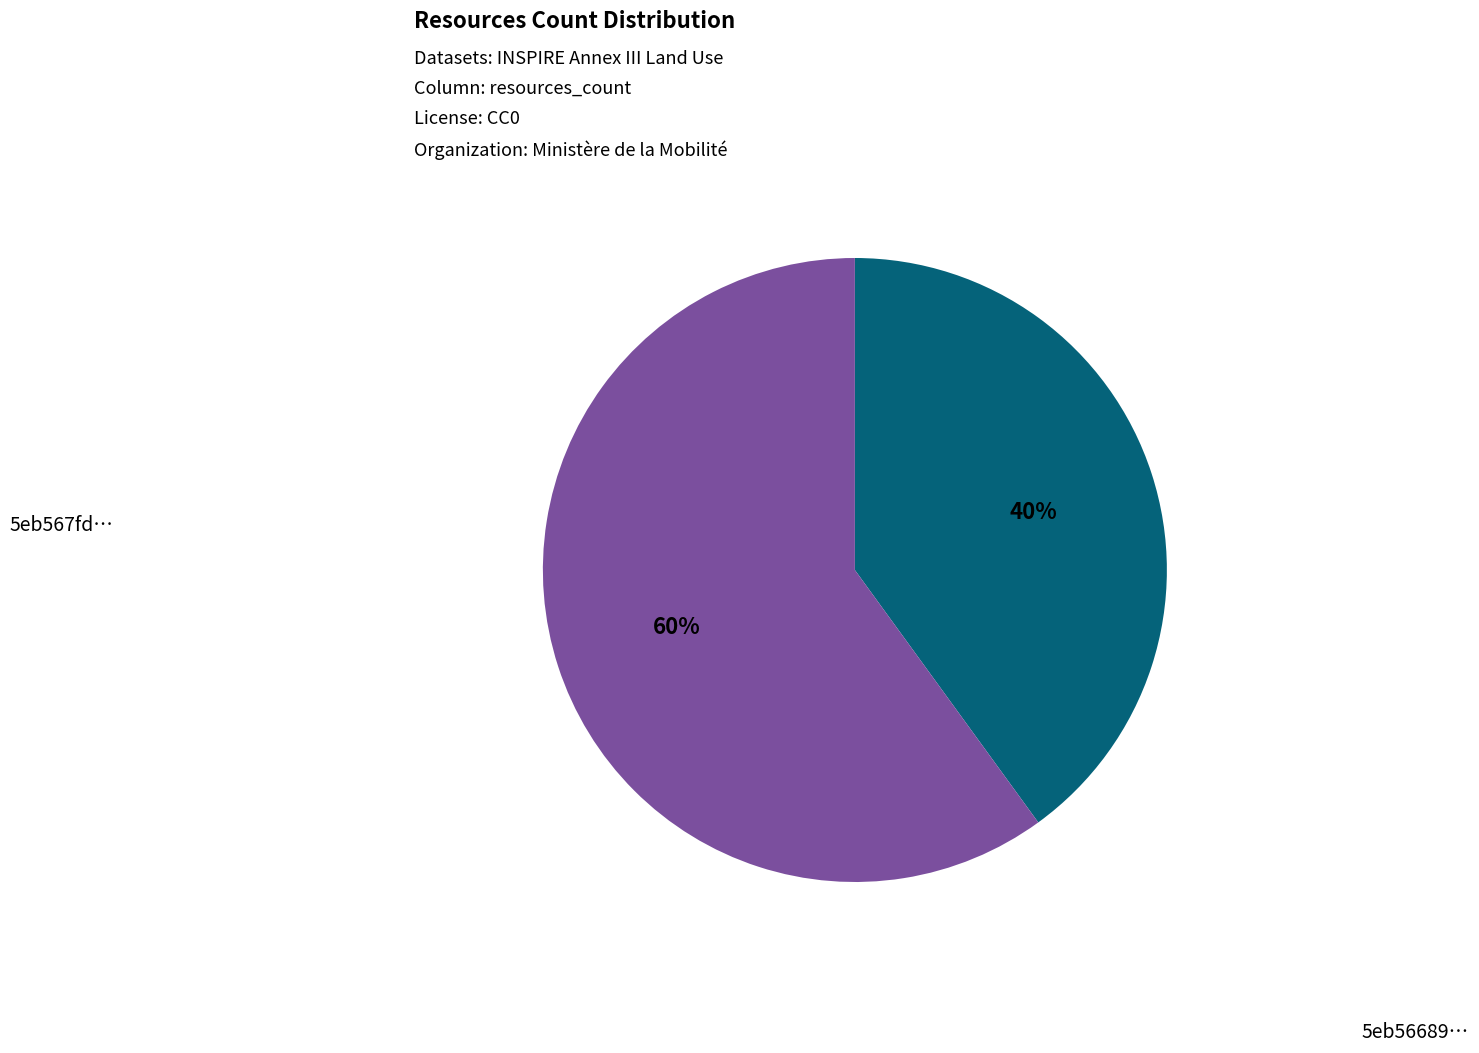

To the nearest percent, what is the difference between the largest and smallest slice percentages?

20%